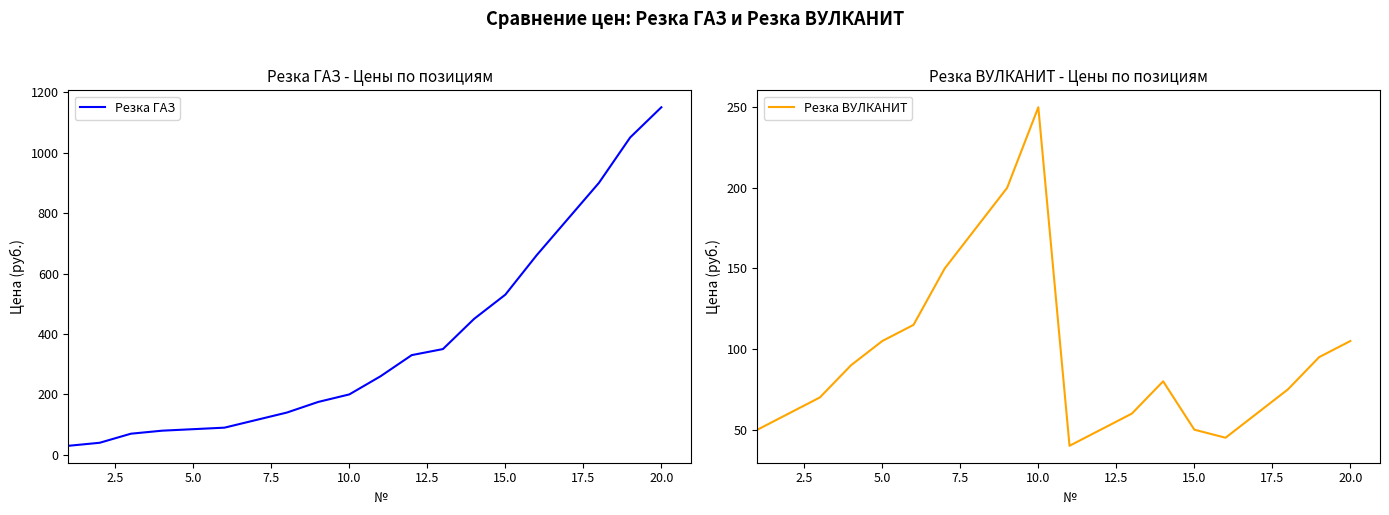

How many lines are shown in the chart?

2